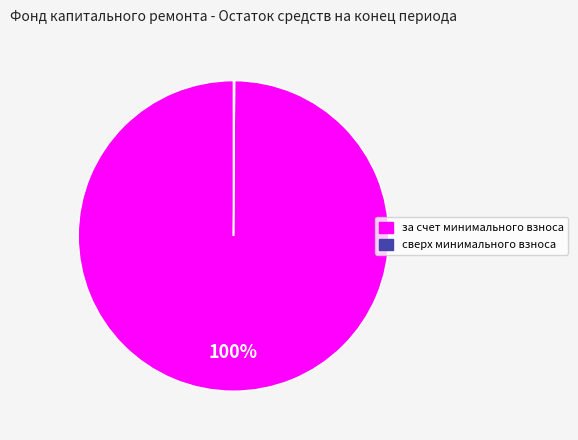

To the nearest percent, what is the average slice percentage?

50%